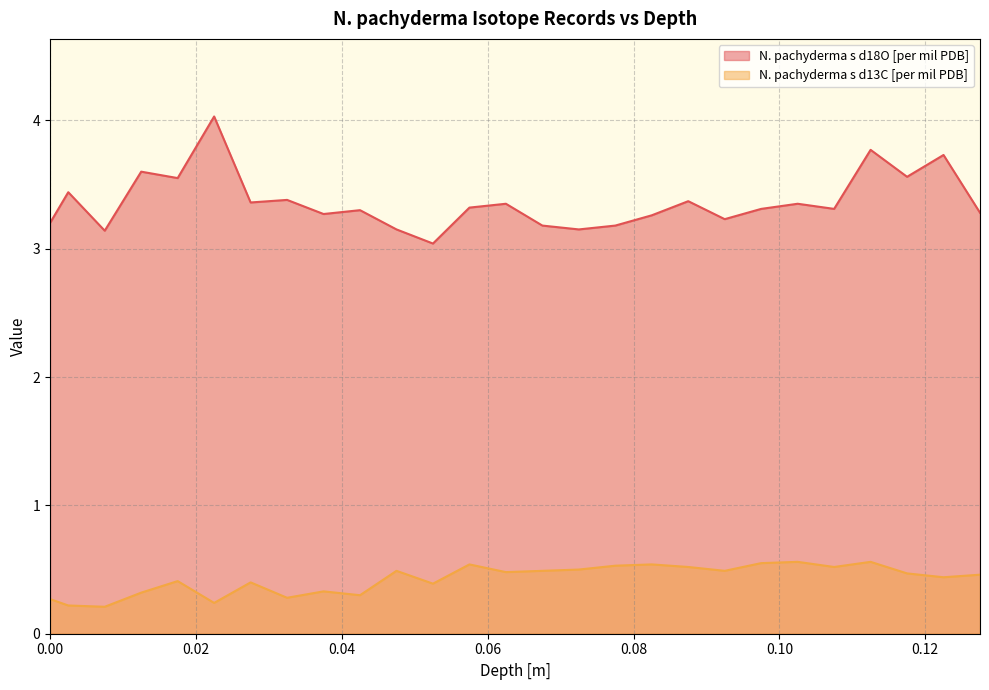

What is the value of the N. pachyderma s d18O [per mil PDB] point at the 24th from the left?

3.8